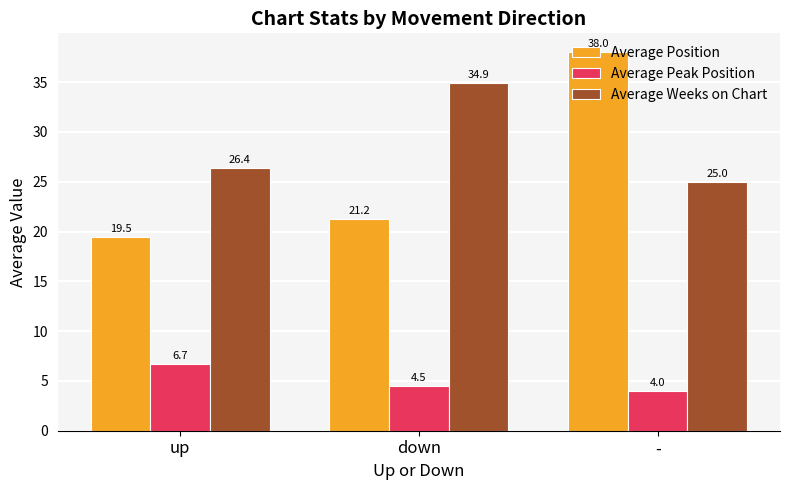

Reading left to right, extract all data points from this chart.

Average Position: up=19.5	down=21.2	-=38.0
Average Peak Position: up=6.7	down=4.5	-=4.0
Average Weeks on Chart: up=26.4	down=34.9	-=25.0